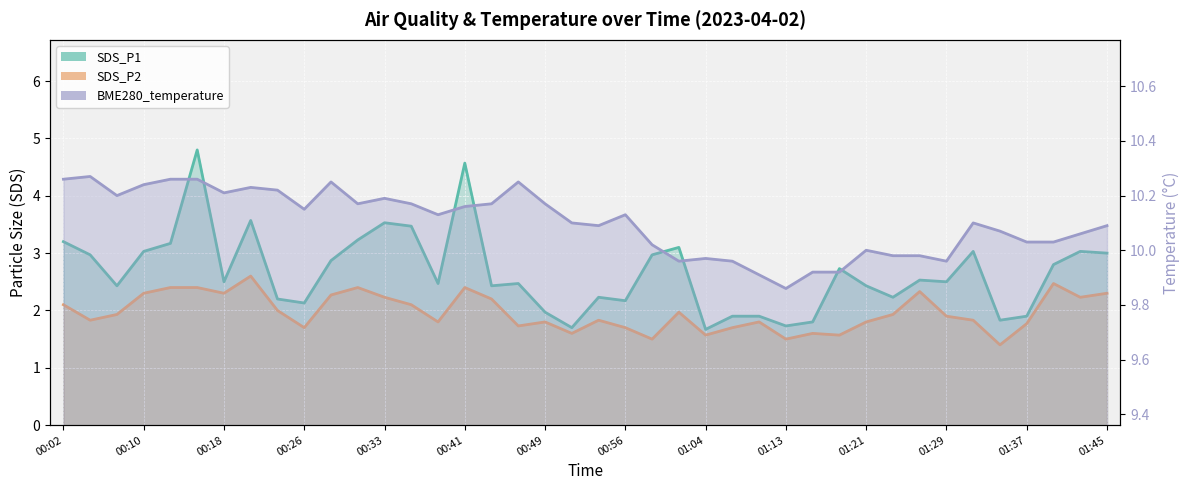

What is the difference between the SDS_P1 values at 01:29 and 01:34?

0.7